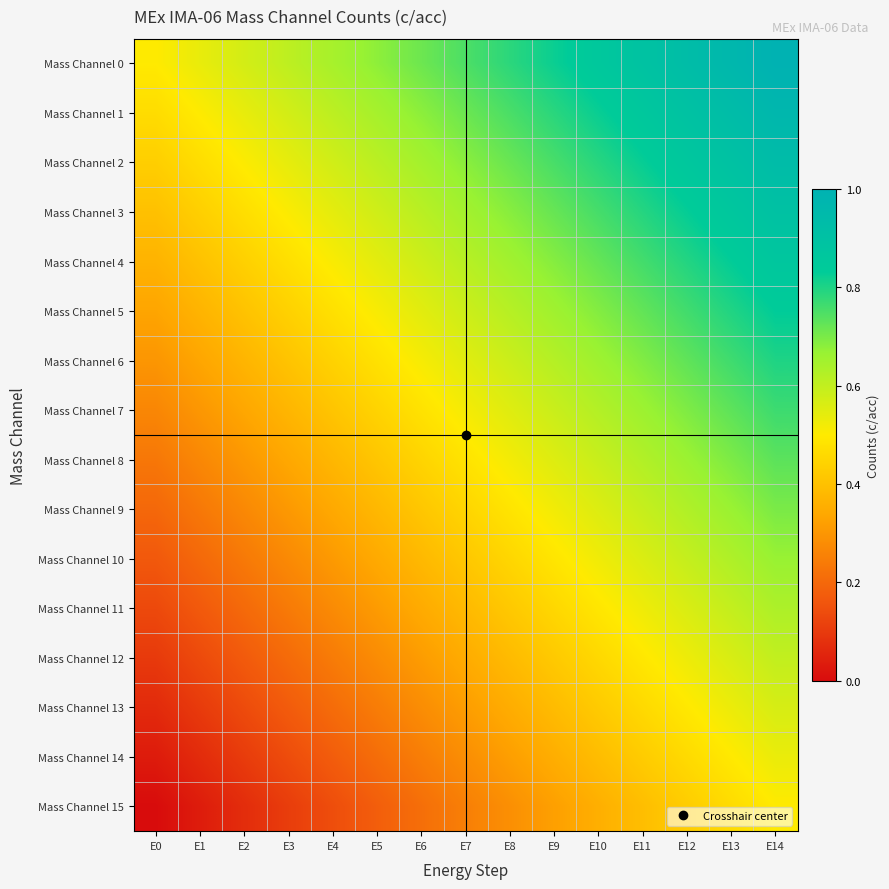

Reading right to left, list all the values displayed in this chart.

Mass Channel 0: E14=1.0	E13=1.0	E12=0.9	E11=0.9	E10=0.9	E9=0.8	E8=0.8	E7=0.8	E6=0.7	E5=0.7	E4=0.6	E3=0.6	E2=0.6	E1=0.5	E0=0.5
Mass Channel 1: E14=1.0	E13=0.9	E12=0.9	E11=0.9	E10=0.8	E9=0.8	E8=0.8	E7=0.7	E6=0.7	E5=0.6	E4=0.6	E3=0.6	E2=0.5	E1=0.5	E0=0.5
Mass Channel 2: E14=0.9	E13=0.9	E12=0.9	E11=0.8	E10=0.8	E9=0.8	E8=0.7	E7=0.7	E6=0.6	E5=0.6	E4=0.6	E3=0.5	E2=0.5	E1=0.5	E0=0.4
Mass Channel 3: E14=0.9	E13=0.9	E12=0.8	E11=0.8	E10=0.8	E9=0.7	E8=0.7	E7=0.7	E6=0.6	E5=0.6	E4=0.5	E3=0.5	E2=0.5	E1=0.4	E0=0.4
Mass Channel 4: E14=0.9	E13=0.8	E12=0.8	E11=0.8	E10=0.7	E9=0.7	E8=0.7	E7=0.6	E6=0.6	E5=0.5	E4=0.5	E3=0.5	E2=0.4	E1=0.4	E0=0.4
Mass Channel 5: E14=0.8	E13=0.8	E12=0.8	E11=0.7	E10=0.7	E9=0.7	E8=0.6	E7=0.6	E6=0.5	E5=0.5	E4=0.5	E3=0.4	E2=0.4	E1=0.4	E0=0.3
Mass Channel 6: E14=0.8	E13=0.8	E12=0.7	E11=0.7	E10=0.7	E9=0.6	E8=0.6	E7=0.6	E6=0.5	E5=0.5	E4=0.4	E3=0.4	E2=0.4	E1=0.3	E0=0.3
Mass Channel 7: E14=0.8	E13=0.7	E12=0.7	E11=0.7	E10=0.6	E9=0.6	E8=0.6	E7=0.5	E6=0.5	E5=0.4	E4=0.4	E3=0.4	E2=0.3	E1=0.3	E0=0.3
Mass Channel 8: E14=0.7	E13=0.7	E12=0.7	E11=0.6	E10=0.6	E9=0.6	E8=0.5	E7=0.5	E6=0.4	E5=0.4	E4=0.4	E3=0.3	E2=0.3	E1=0.3	E0=0.2
Mass Channel 9: E14=0.7	E13=0.7	E12=0.6	E11=0.6	E10=0.6	E9=0.5	E8=0.5	E7=0.5	E6=0.4	E5=0.4	E4=0.3	E3=0.3	E2=0.3	E1=0.2	E0=0.2
Mass Channel 10: E14=0.7	E13=0.6	E12=0.6	E11=0.6	E10=0.5	E9=0.5	E8=0.5	E7=0.4	E6=0.4	E5=0.3	E4=0.3	E3=0.3	E2=0.2	E1=0.2	E0=0.2
Mass Channel 11: E14=0.6	E13=0.6	E12=0.6	E11=0.5	E10=0.5	E9=0.5	E8=0.4	E7=0.4	E6=0.3	E5=0.3	E4=0.3	E3=0.2	E2=0.2	E1=0.2	E0=0.1
Mass Channel 12: E14=0.6	E13=0.6	E12=0.5	E11=0.5	E10=0.5	E9=0.4	E8=0.4	E7=0.3	E6=0.3	E5=0.3	E4=0.2	E3=0.2	E2=0.2	E1=0.1	E0=0.1
Mass Channel 13: E14=0.6	E13=0.5	E12=0.5	E11=0.5	E10=0.4	E9=0.4	E8=0.4	E7=0.3	E6=0.3	E5=0.2	E4=0.2	E3=0.2	E2=0.1	E1=0.1	E0=0.1
Mass Channel 14: E14=0.5	E13=0.5	E12=0.5	E11=0.4	E10=0.4	E9=0.4	E8=0.3	E7=0.3	E6=0.2	E5=0.2	E4=0.2	E3=0.1	E2=0.1	E1=0.1	E0=0.0
Mass Channel 15: E14=0.5	E13=0.5	E12=0.4	E11=0.4	E10=0.4	E9=0.3	E8=0.3	E7=0.2	E6=0.2	E5=0.2	E4=0.1	E3=0.1	E2=0.1	E1=0.0	E0=0.0